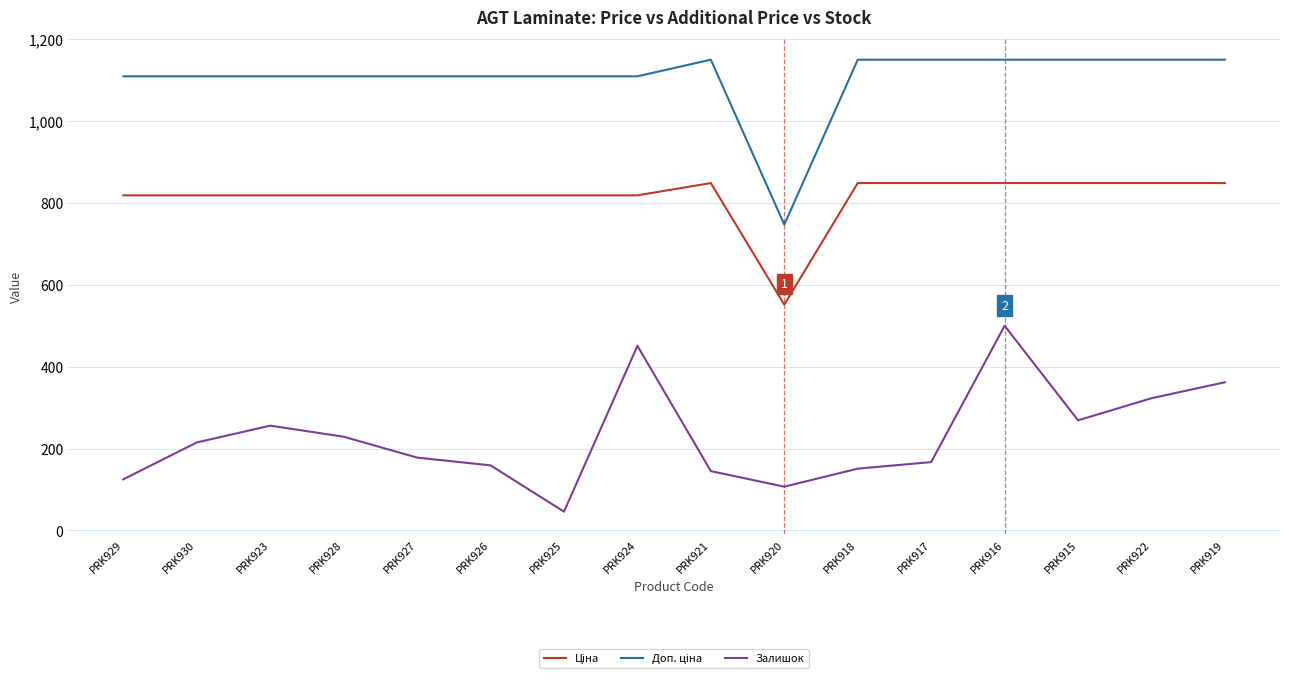

Where is the first local minimum for Залишок?

PRK925